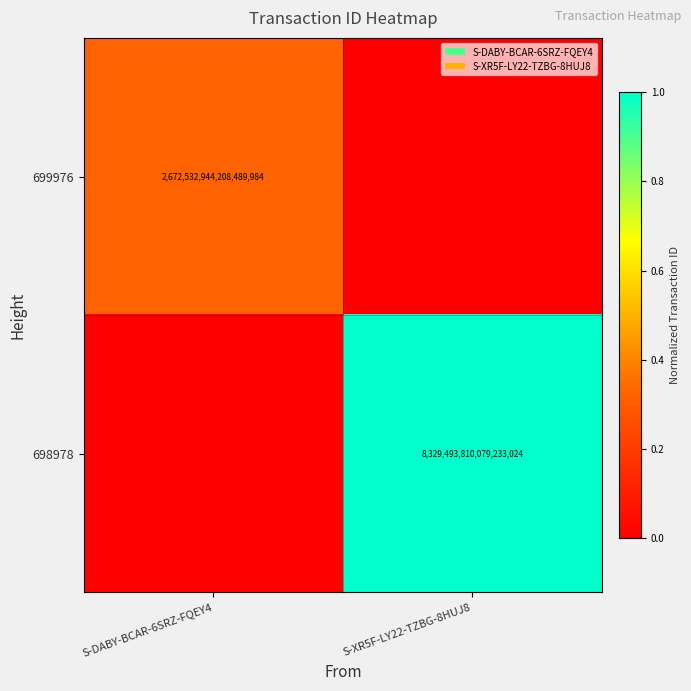

The 699976 series shows 2672532944208489984 at S-DABY-BCAR-6SRZ-FQEY4. True or false?

True